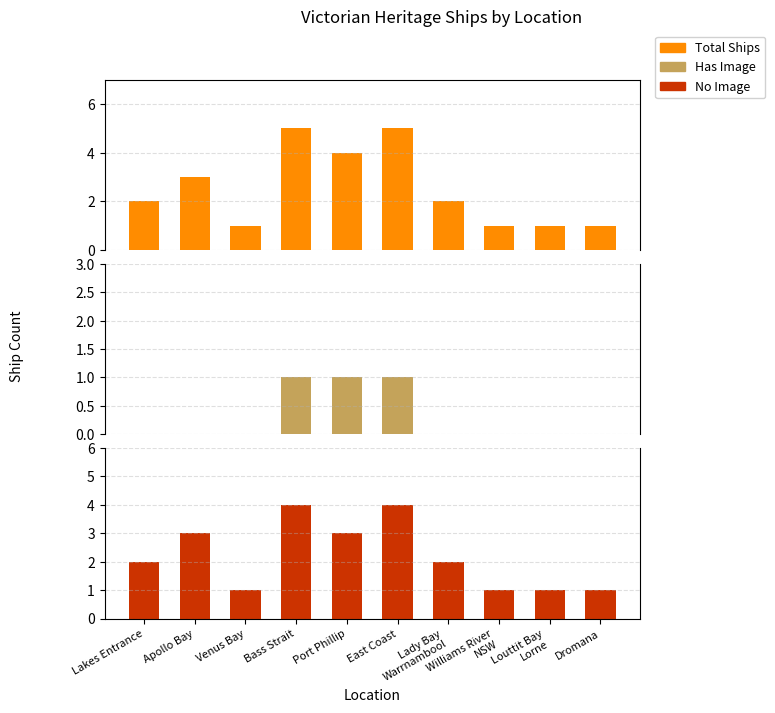

At which label does No Image reach its peak?

Bass Strait